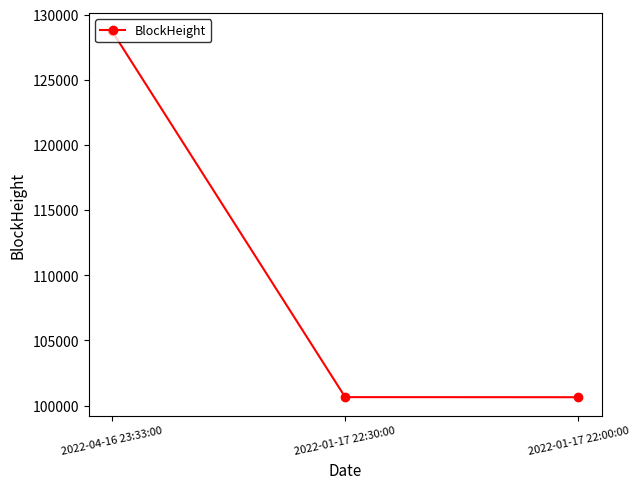

Approximately how many times larger is the value at 2022-01-17 22:00:00 compared to 2022-04-16 23:33:00?

0.8